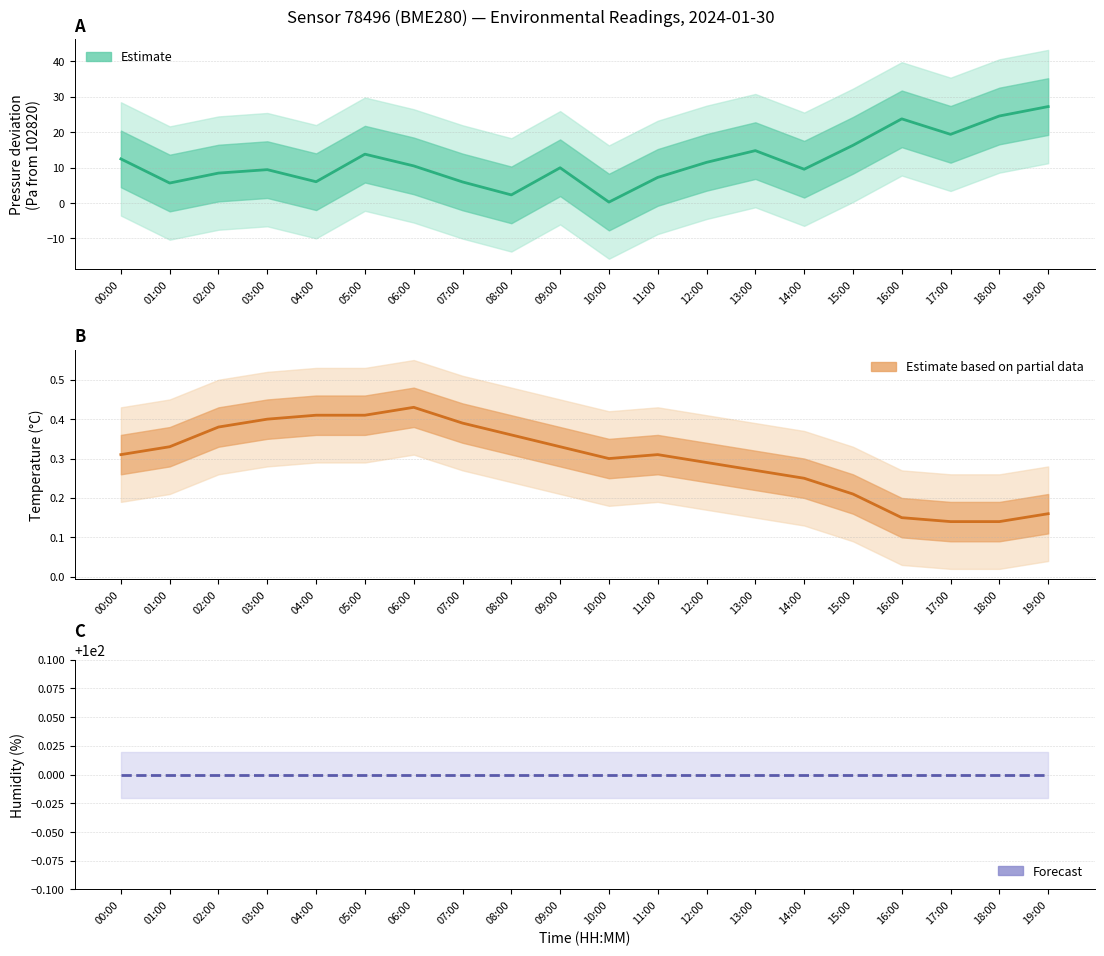

What is the average value of the Pressure deviation (Pa) series?

12.0